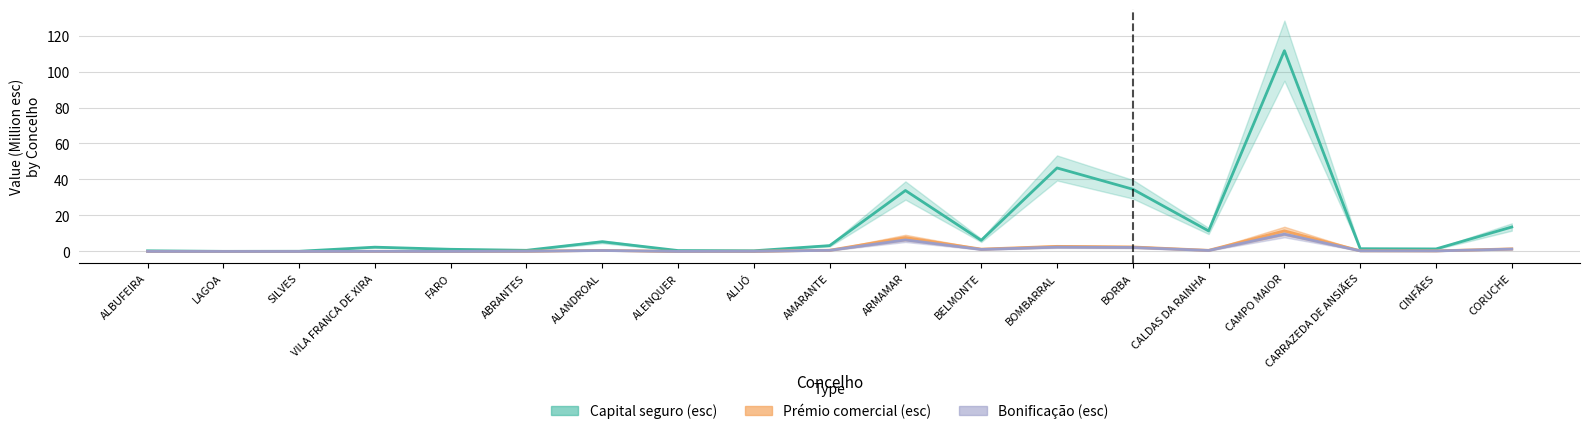

At how many categories does at least one series exceed 3?

9